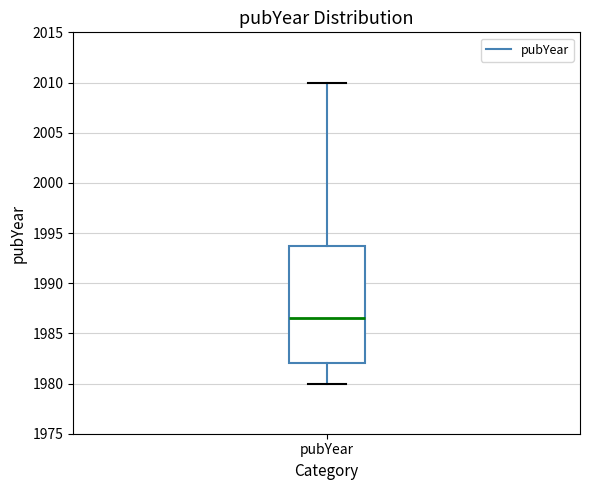

Transcribe this box plot: give where the median line is, the range the box spans, and where the two whiskers end, as read against the y-axis. The values are not printed on the chart, so give them approximately, as read against the axis.

median 1986.5, box 1982.0 to 1994.0, whiskers 1980.0 to 2010.0